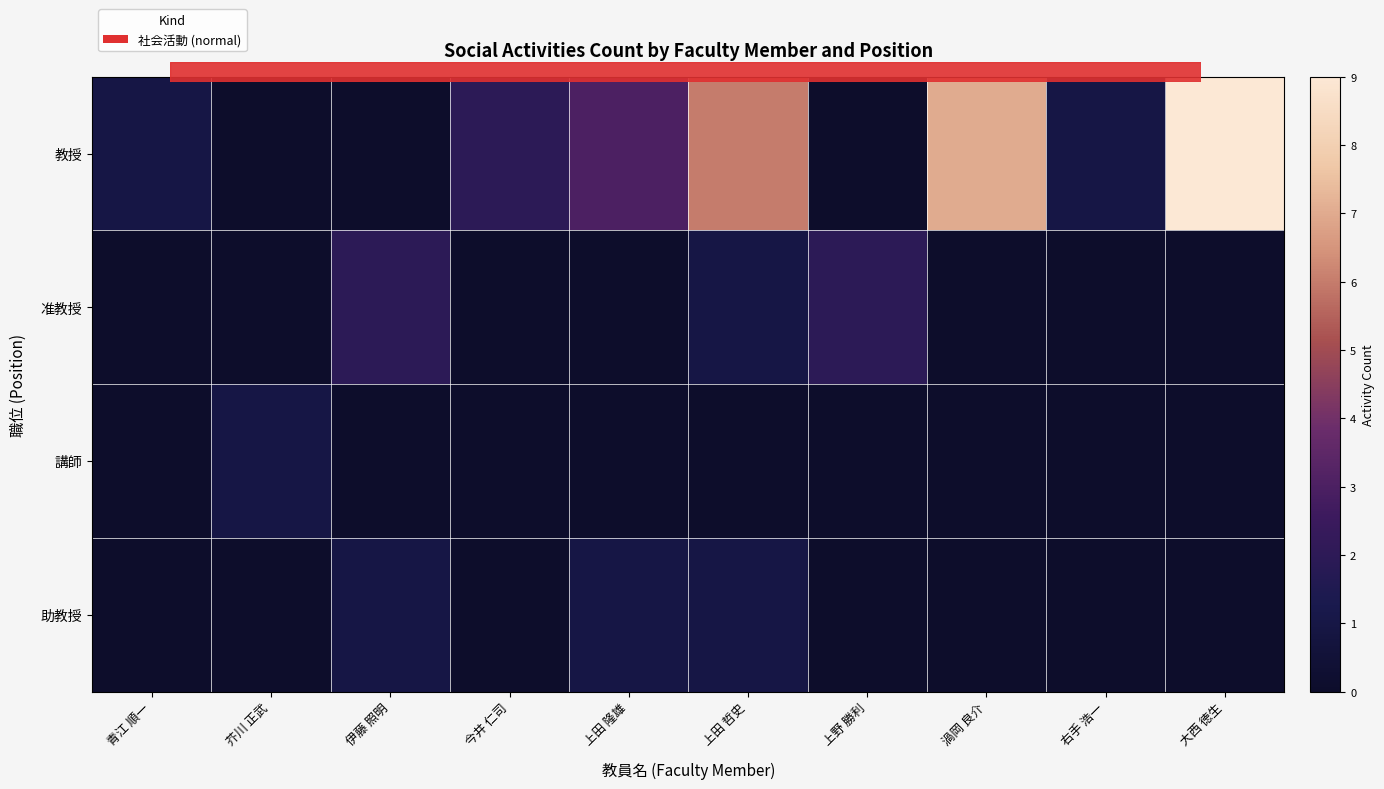

Reading left to right, extract all data points from this chart.

教授: 青江 順一=1	芥川 正武=0	伊藤 照明=0	今井 仁司=2	上田 隆雄=3	上田 哲史=6	上野 勝利=0	渦岡 良介=7	右手 浩一=1	大西 徳生=9
准教授: 青江 順一=0	芥川 正武=0	伊藤 照明=2	今井 仁司=0	上田 隆雄=0	上田 哲史=1	上野 勝利=2	渦岡 良介=0	右手 浩一=0	大西 徳生=0
講師: 青江 順一=0	芥川 正武=1	伊藤 照明=0	今井 仁司=0	上田 隆雄=0	上田 哲史=0	上野 勝利=0	渦岡 良介=0	右手 浩一=0	大西 徳生=0
助教授: 青江 順一=0	芥川 正武=0	伊藤 照明=1	今井 仁司=0	上田 隆雄=1	上田 哲史=1	上野 勝利=0	渦岡 良介=0	右手 浩一=0	大西 徳生=0